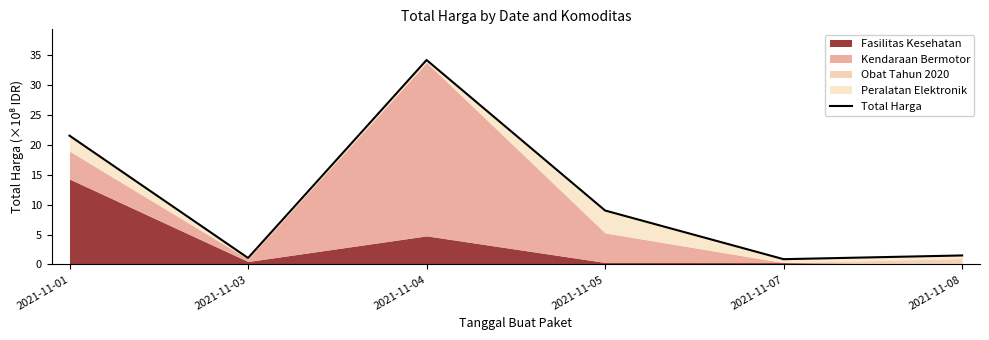

The value at 2021-11-07 is 0.9. True or false?

True